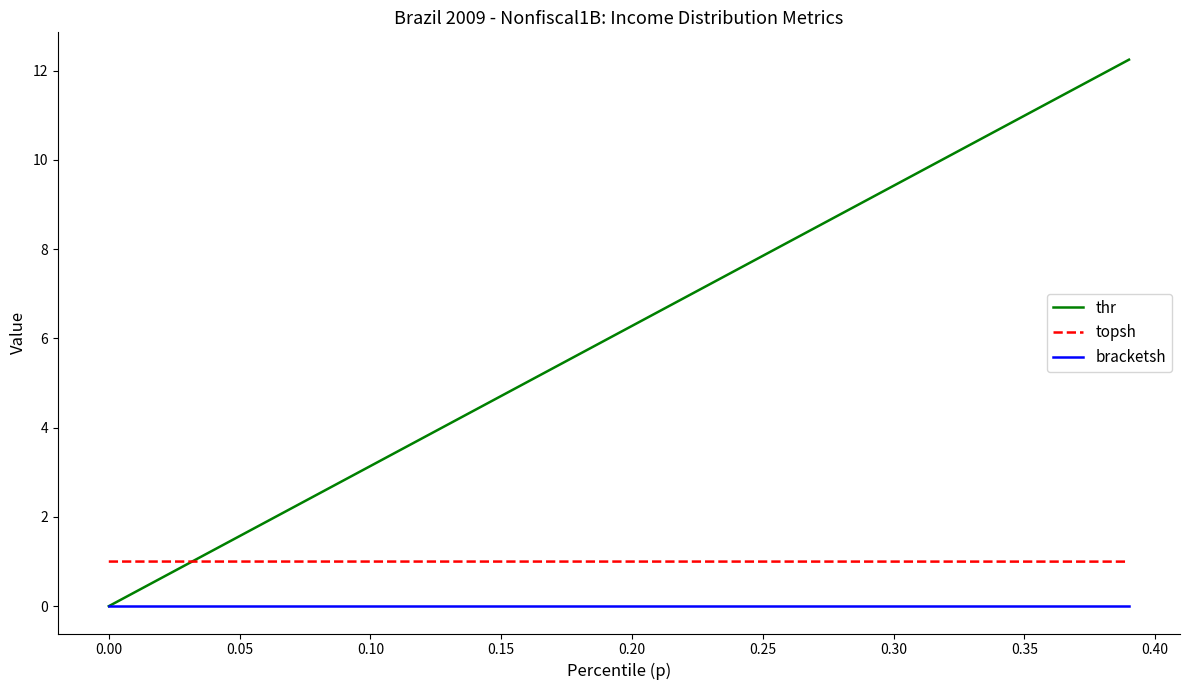

List the series in order of their overall mean, lowest first.

bracketsh, topsh, thr